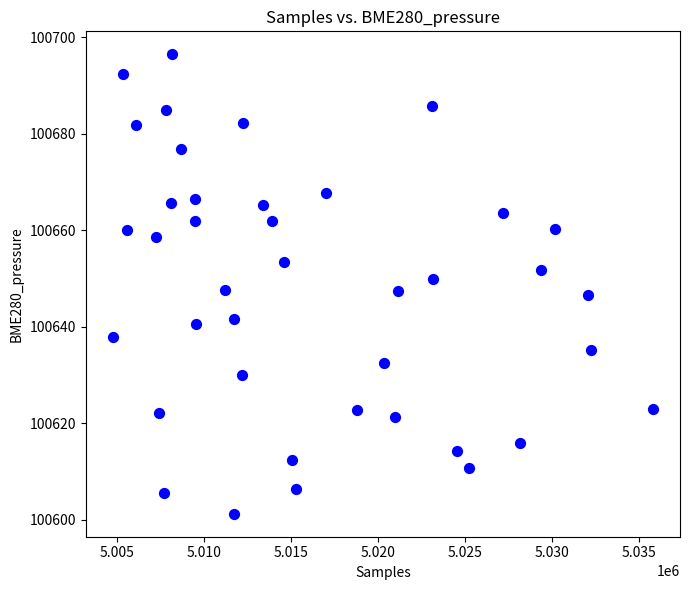

What is the range of X values (max minus min)?

31029.0